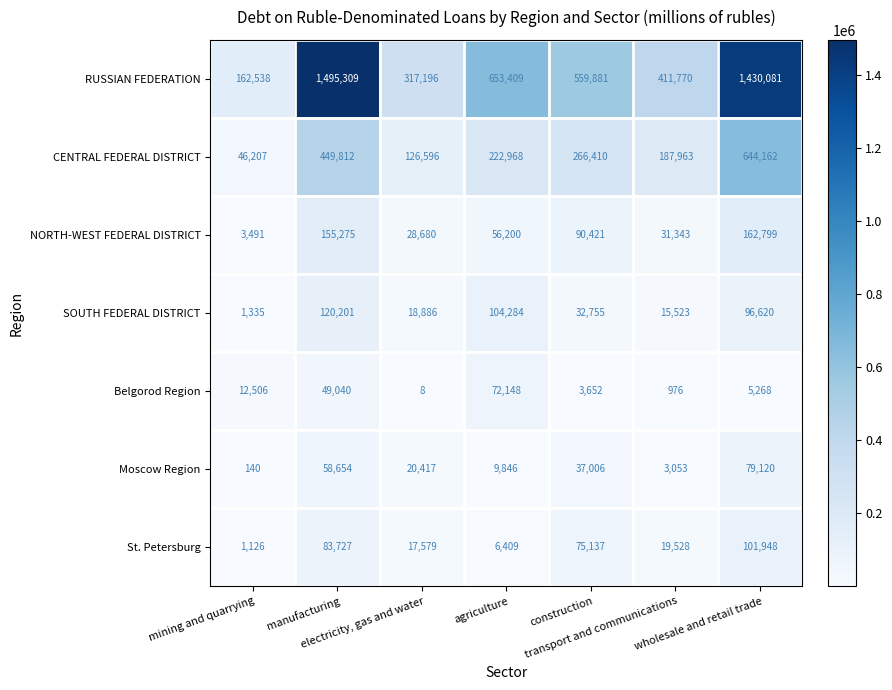

What is the difference between the second highest and minimum values in the SOUTH FEDERAL DISTRICT series?

102949